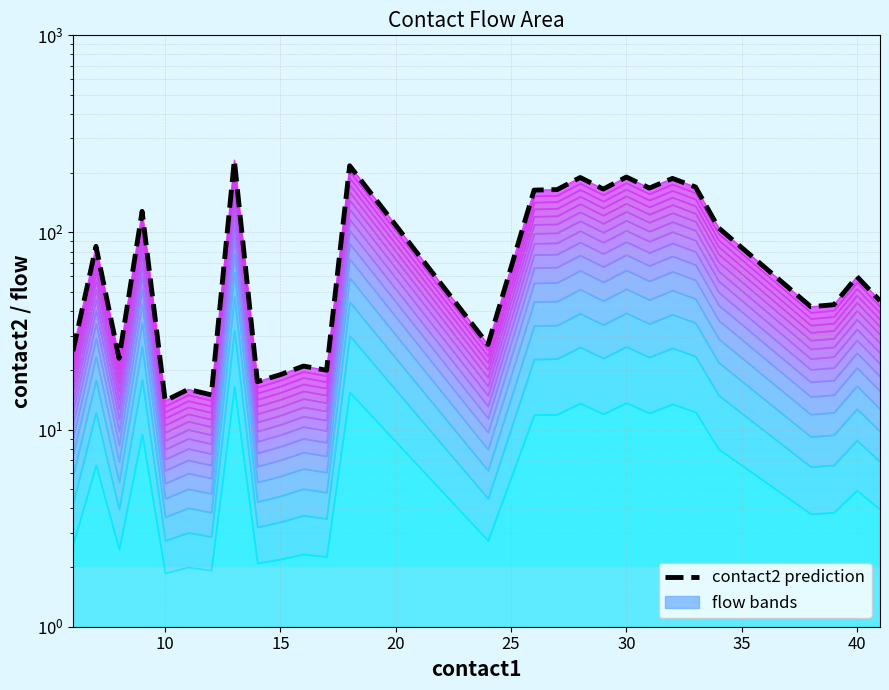

What is the maximum value shown in the chart?

233.0